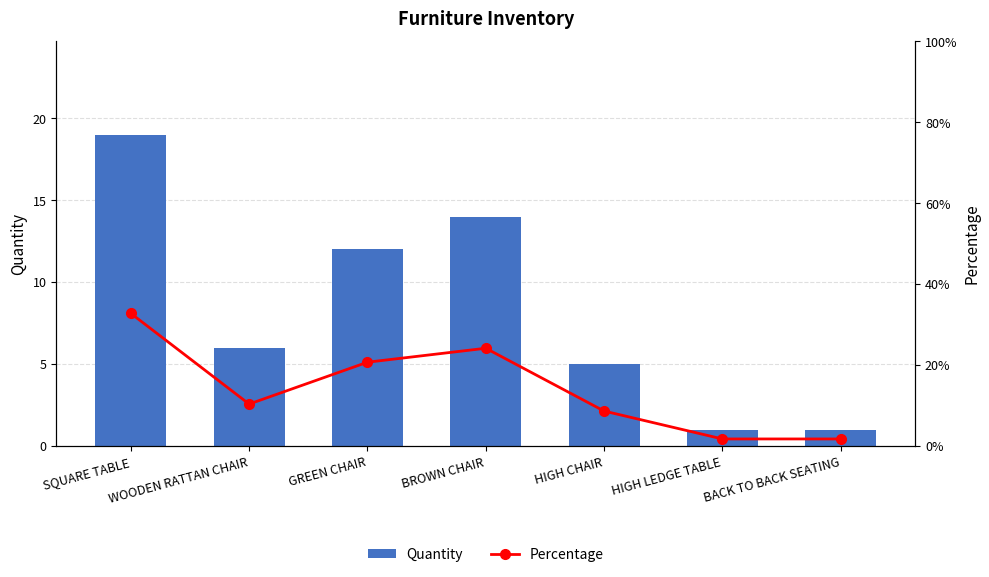

At which category is the sum across all series the highest?

SQUARE TABLE